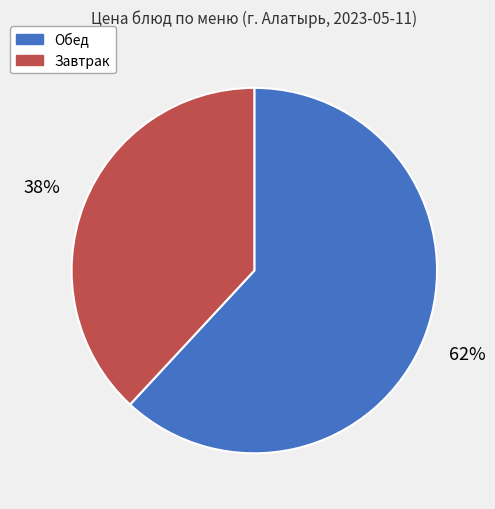

Does any single category account for the majority?

Yes